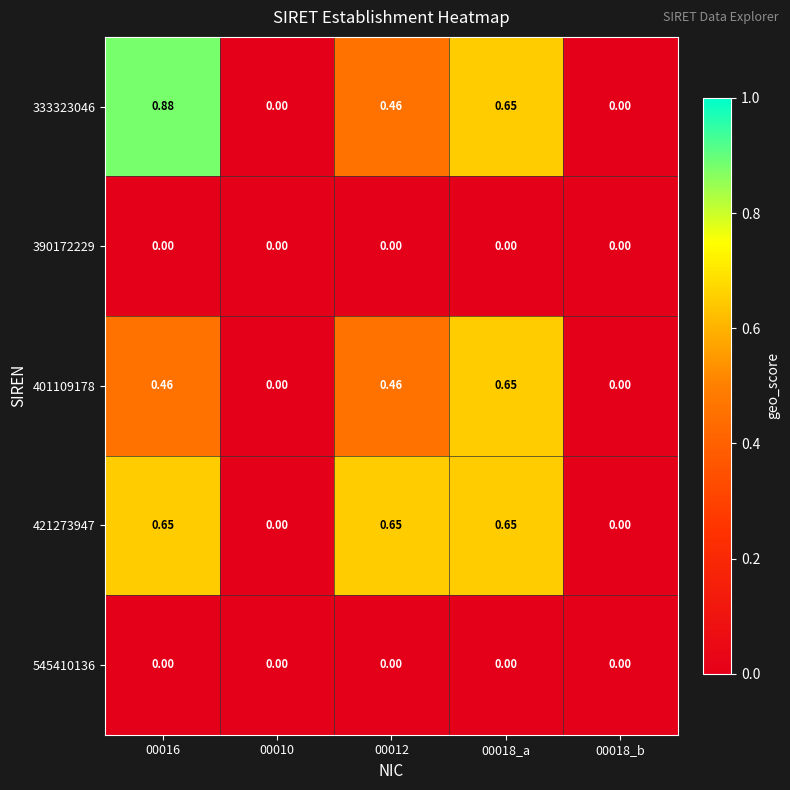

Is the value of 333323046 at 00016 greater than the value of 421273947 at 00018_a?

Yes